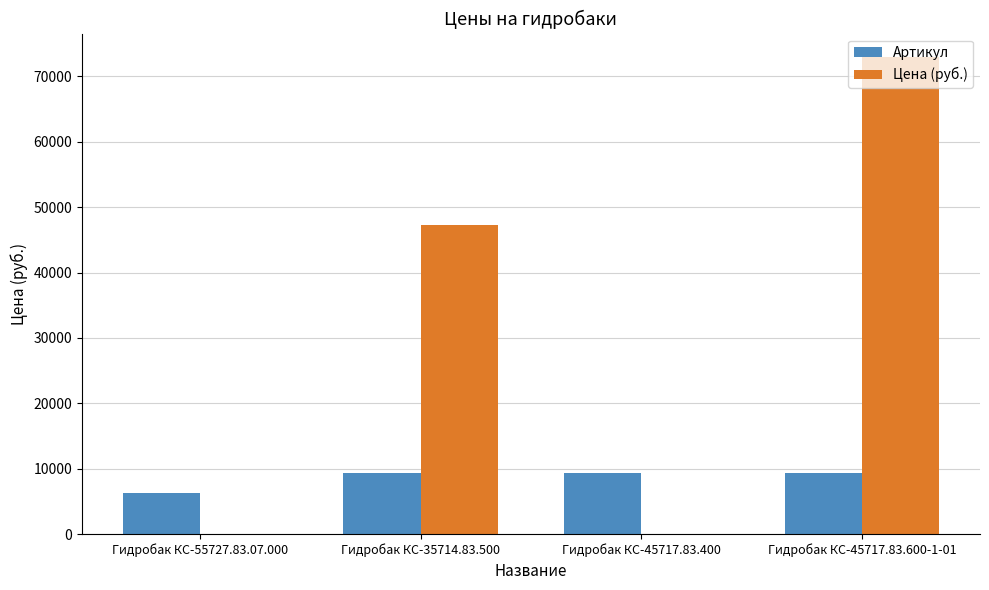

At which label is Цена (руб.) closest to 36450?

Гидробак КС-35714.83.500